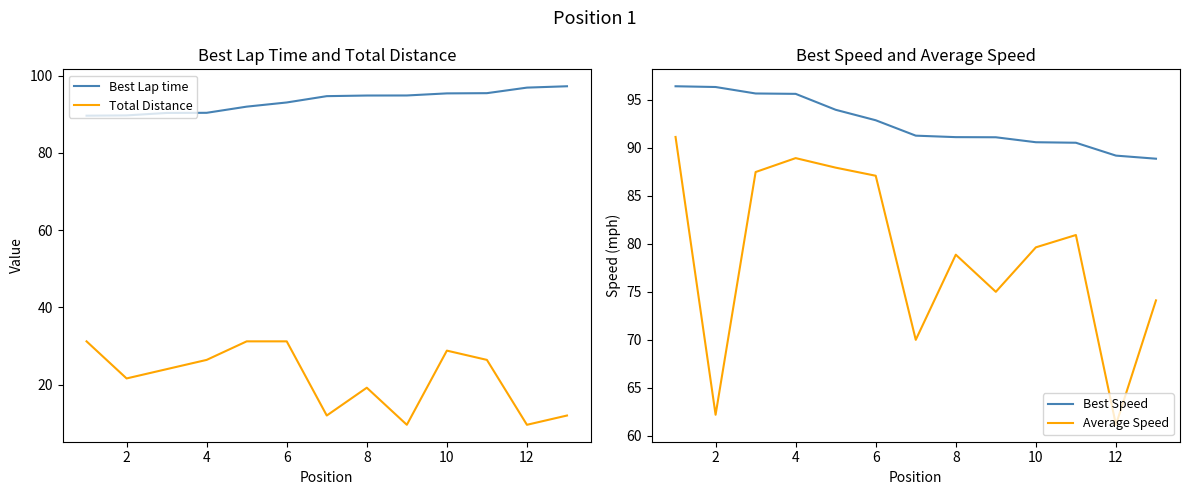

What is the difference between the maximum and minimum values in the Average Speed series?

30.0